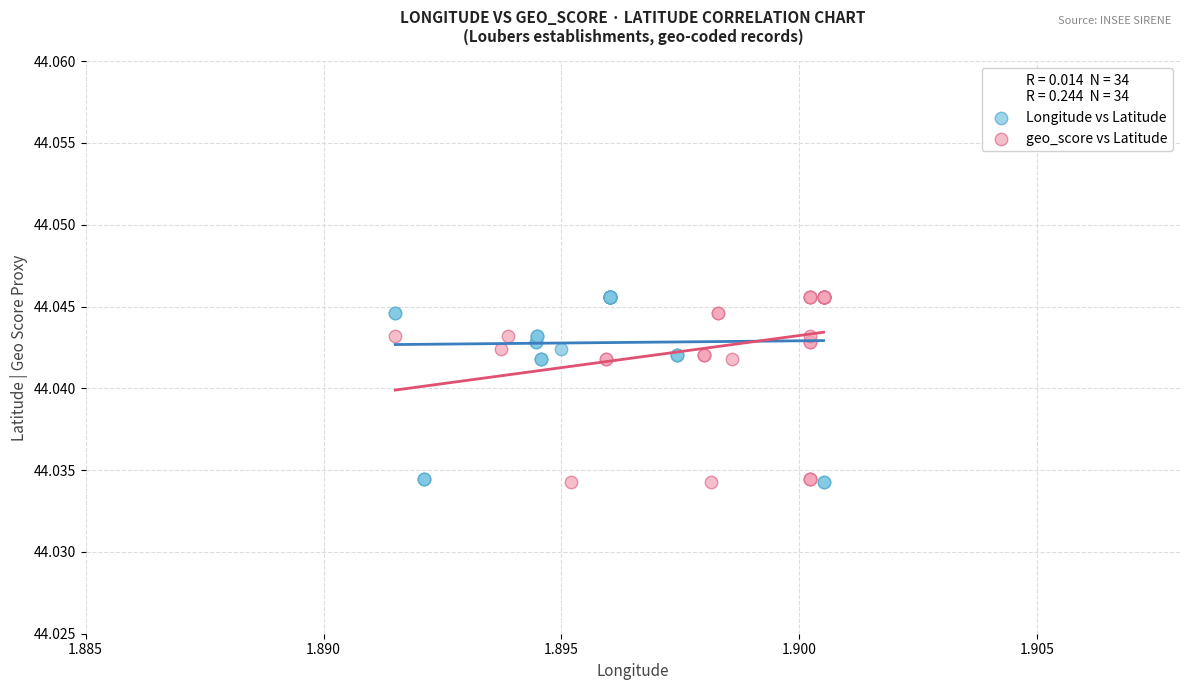

What are all the series names shown in the legend?

Longitude vs Latitude, geo_score vs Latitude